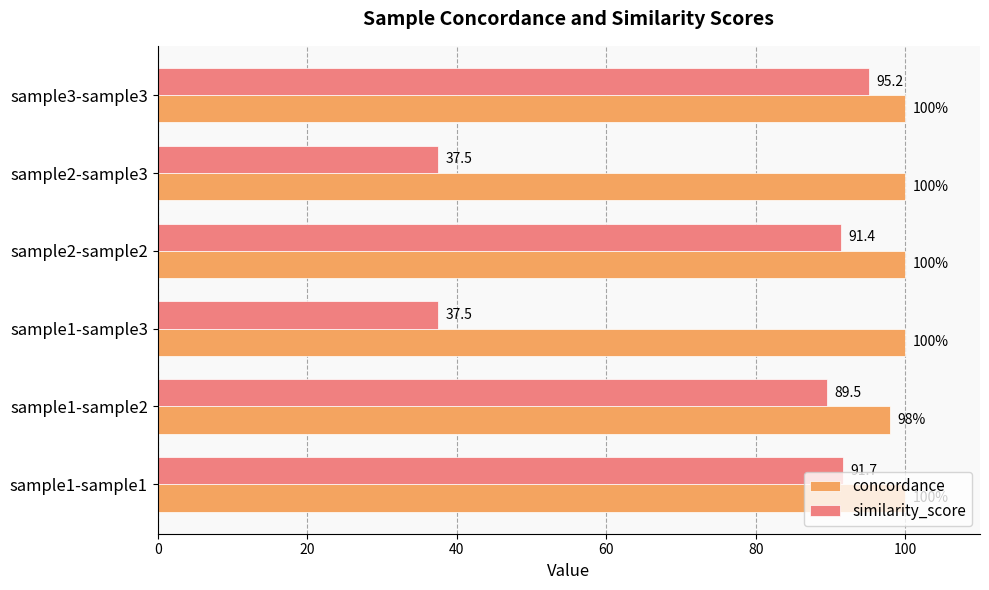

What is the sum of all similarity_score values?

442.8